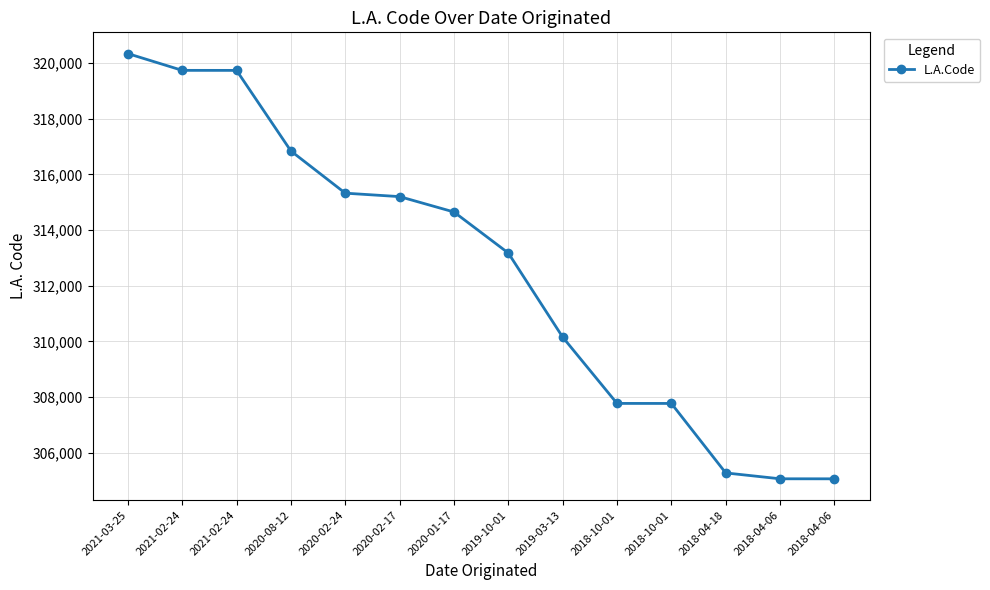

Between 2021-02-24 and 2018-04-18, which is larger?

2021-02-24